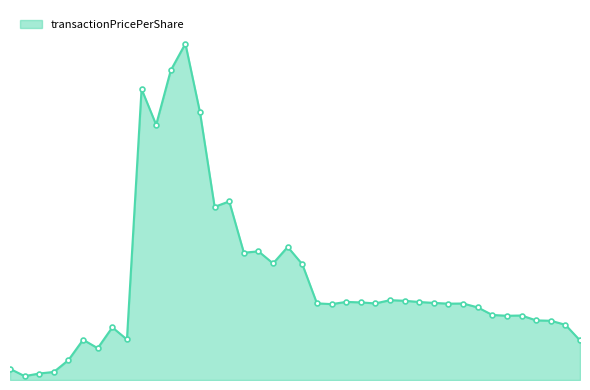

How many distinct data groups are displayed?

1